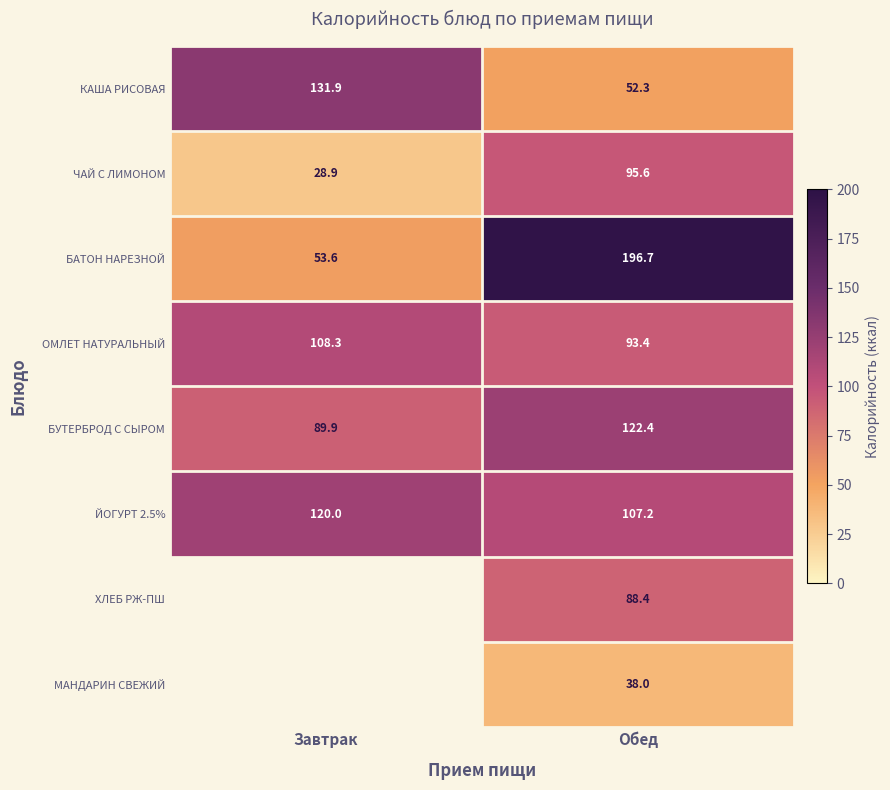

What is the difference between the ОМЛЕТ НАТУРАЛЬНЫЙ values at Завтрак and Обед?

14.9